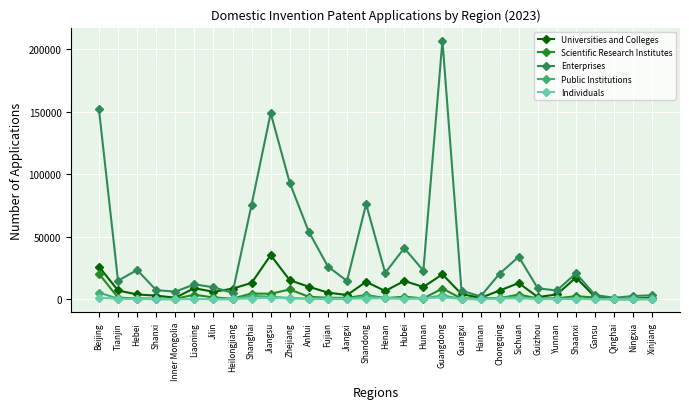

True or false: Scientific Research Institutes has more than 2 points higher than both neighbors.

True